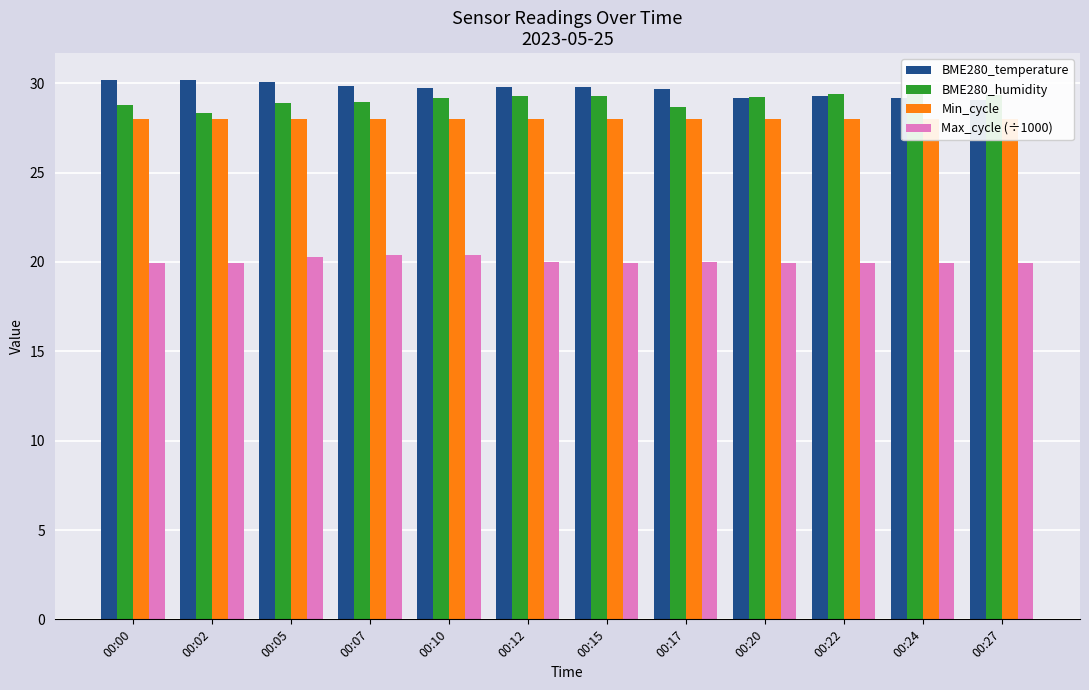

True or false: BME280_temperature has a value of 29.7 at 00:17.

True